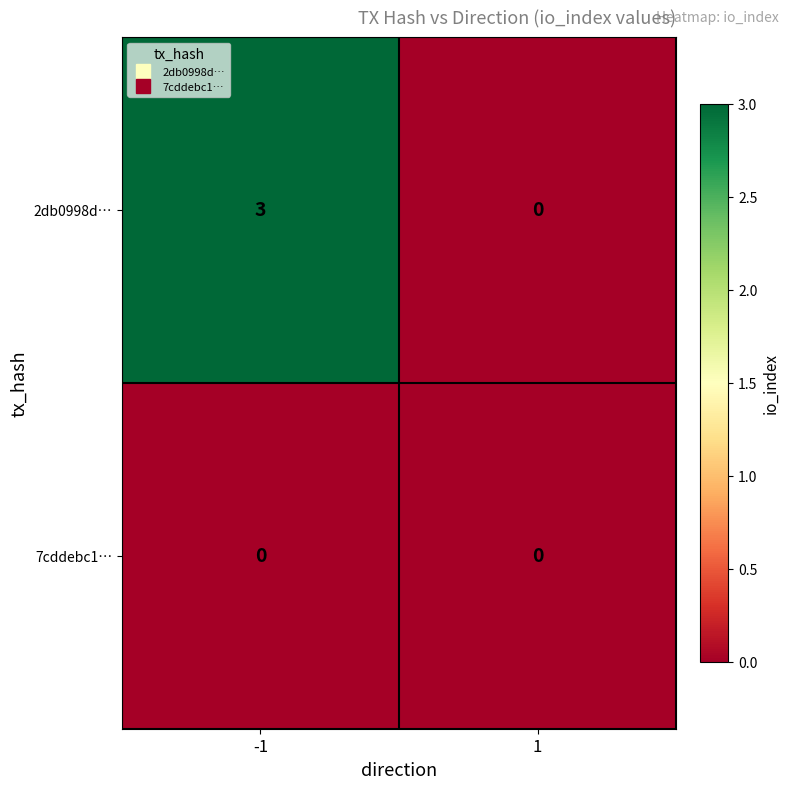

Rank the series by their maximum value, from lowest to highest.

7cddebc1…, 2db0998d…